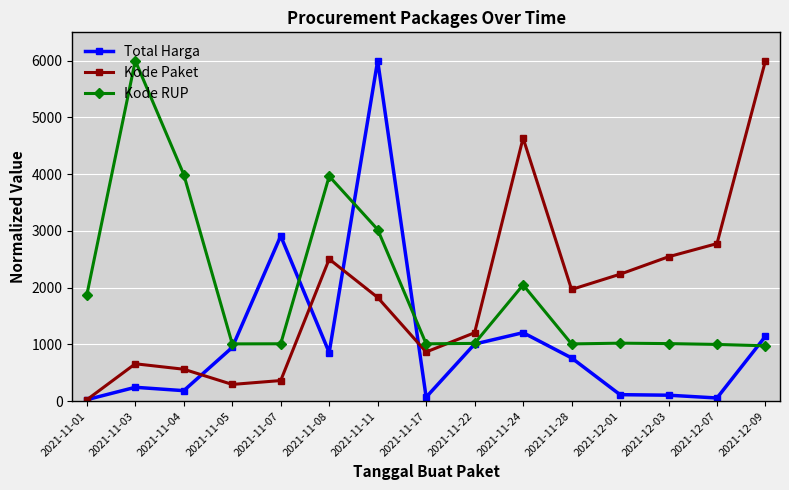

At 2021-11-24, list the series in order from smallest to largest.

Total Harga, Kode RUP, Kode Paket